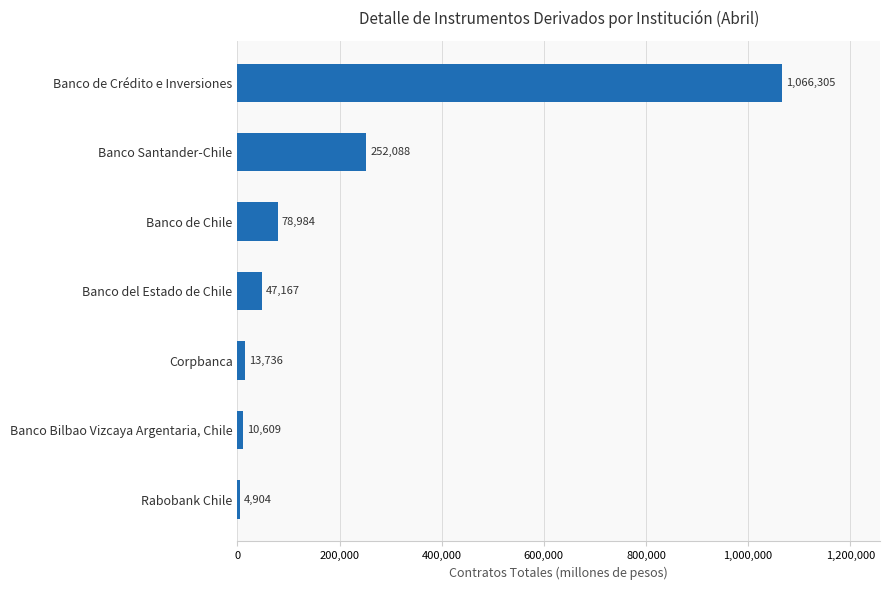

True or false: the data shows 624538 at Banco de Crédito e Inversiones.

False